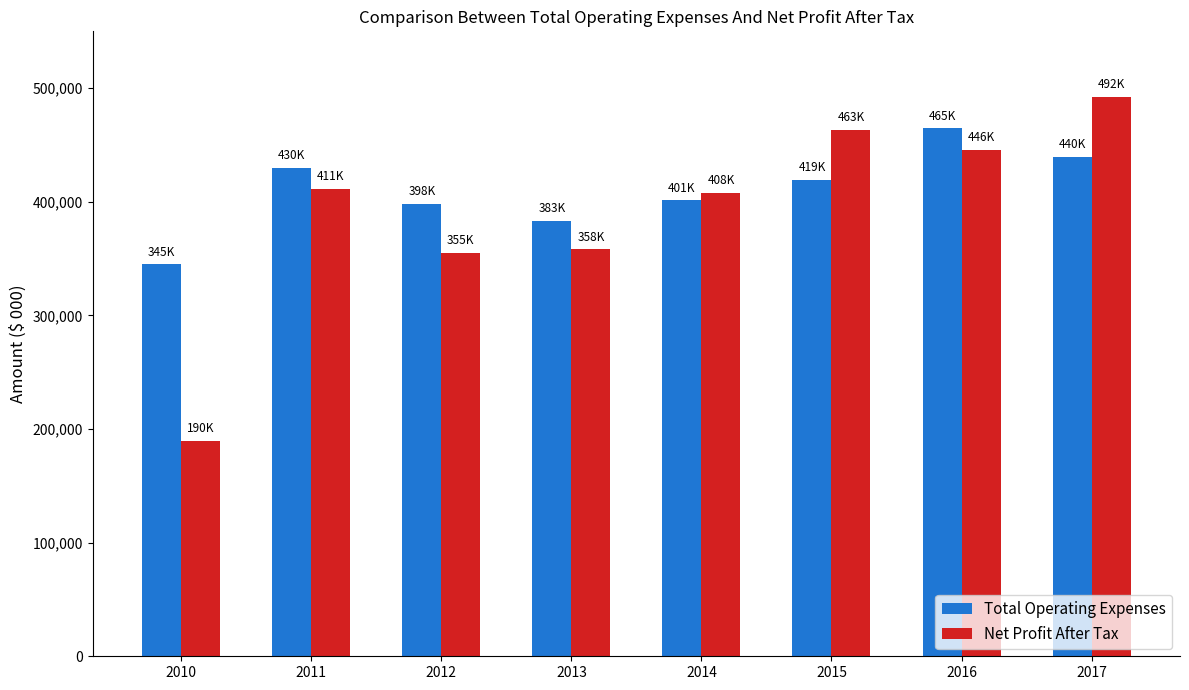

What is the total value across all series at 2013?

741100